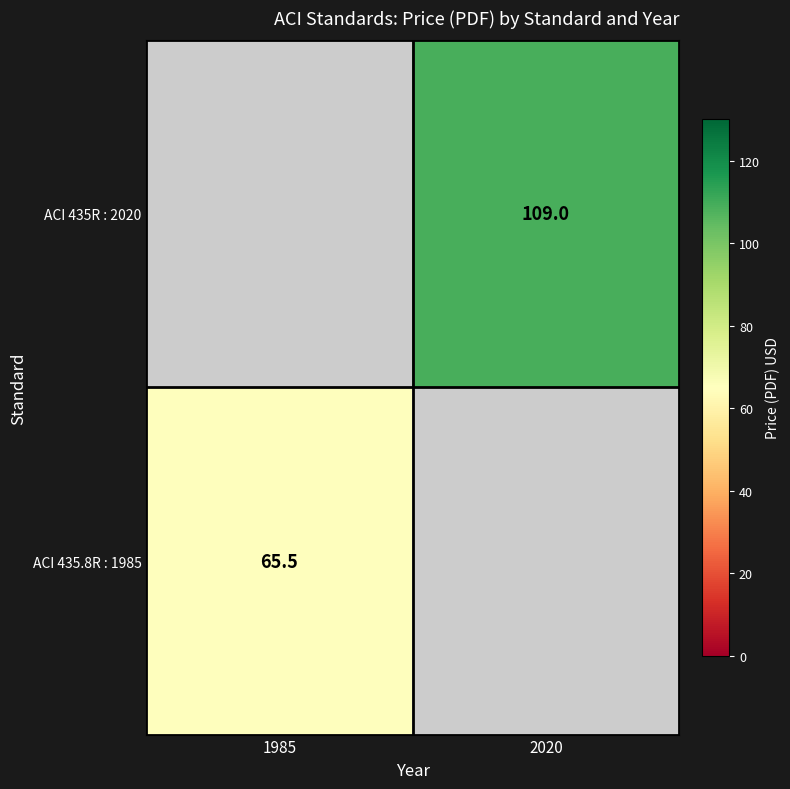

How many categories are shown in the chart?

2